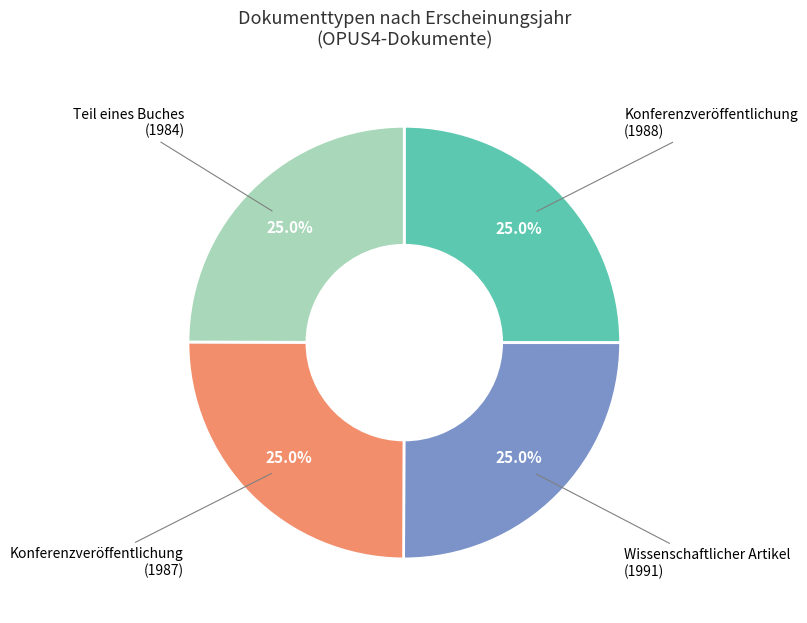

Is there a majority slice in this chart?

No